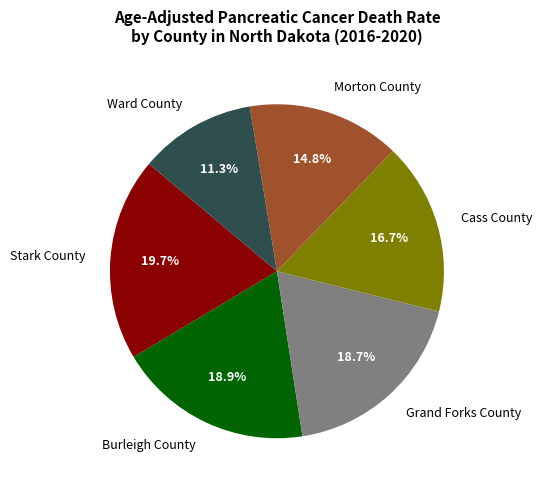

To the nearest percent, what is the difference between the largest and smallest slice percentages?

8%